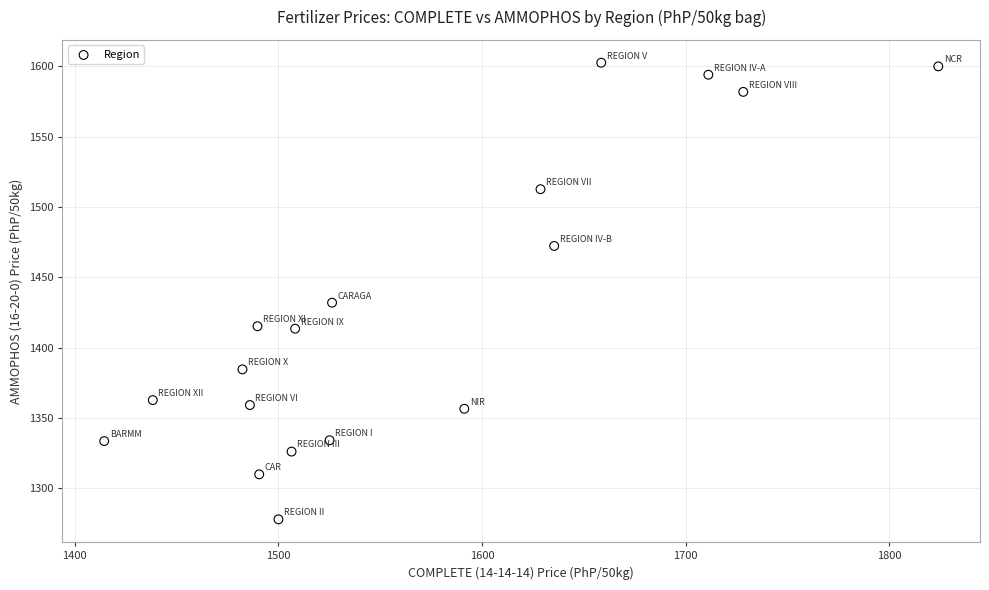

What Y value in the scatter plot is closest to 1440?

1432.0